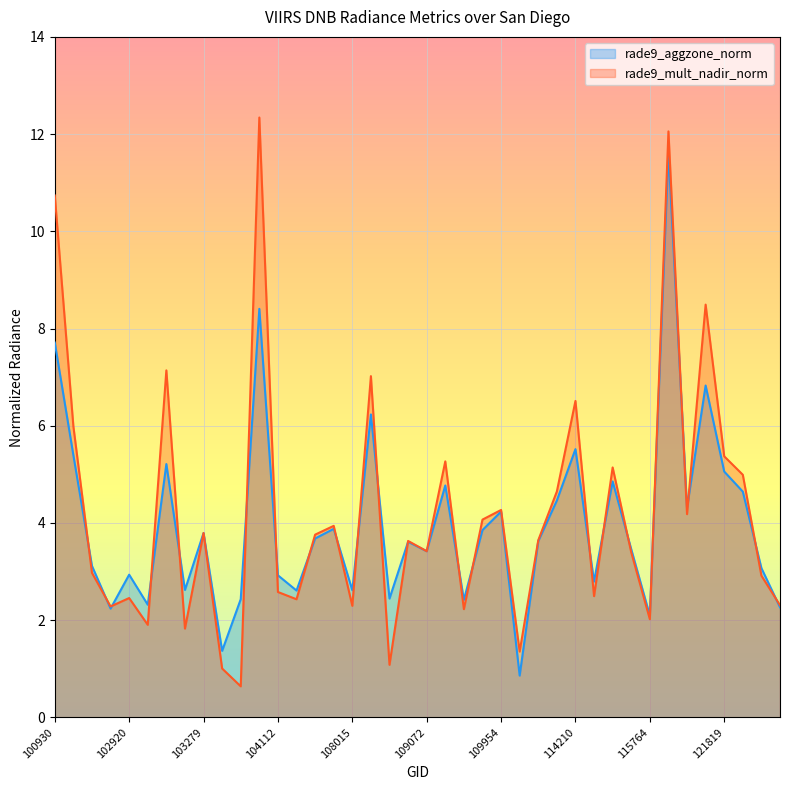

What is the difference between the second highest and minimum values in the rade9_mult_nadir_norm series?

11.4